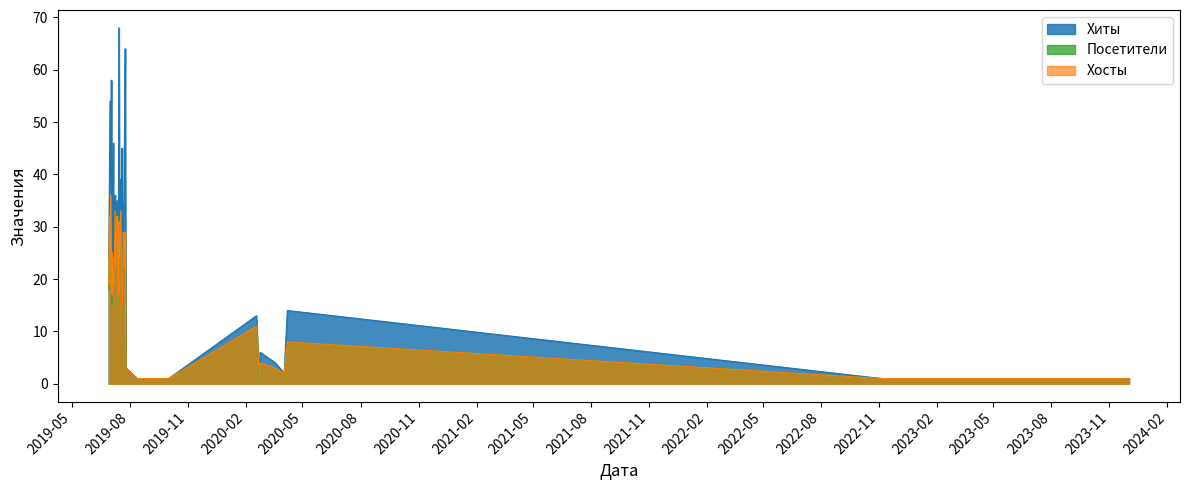

What is the greatest value displayed?

68